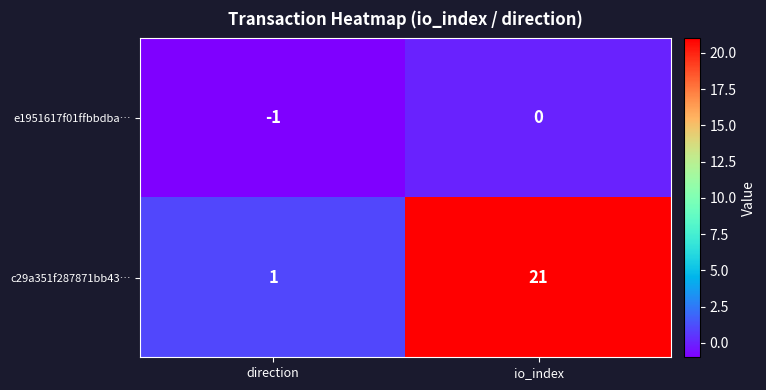

The c29a351f287871bb43… series shows 34 at io_index. True or false?

False